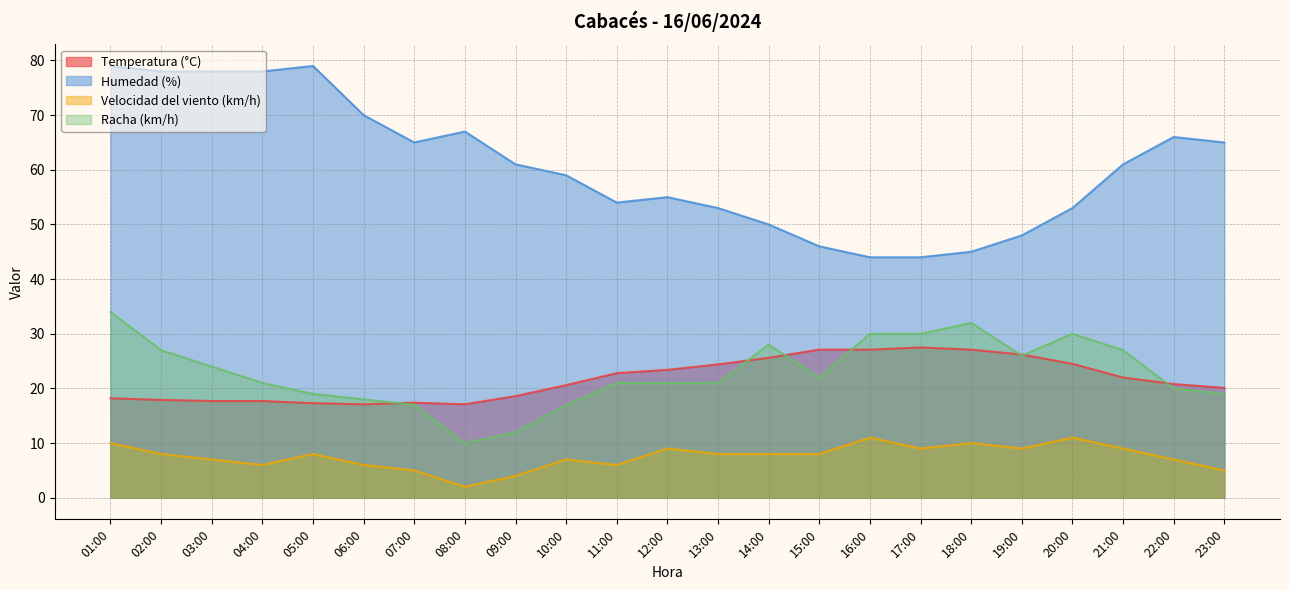

In Temperatura (°C), how many points are lower than both neighbors (excluding endpoints)?

2